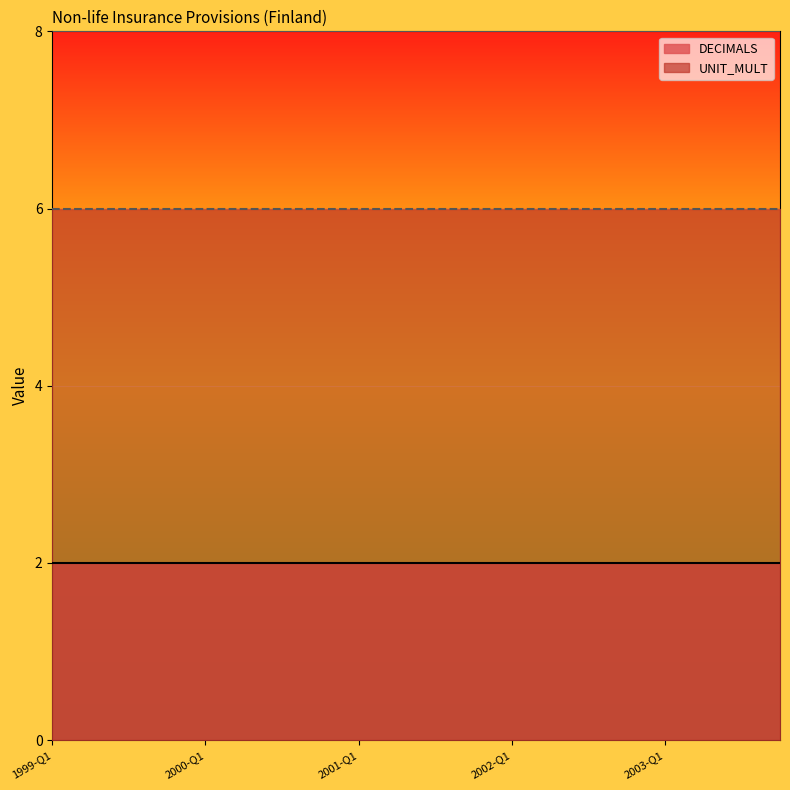

Does the chart display data point markers on the line(s)?

No